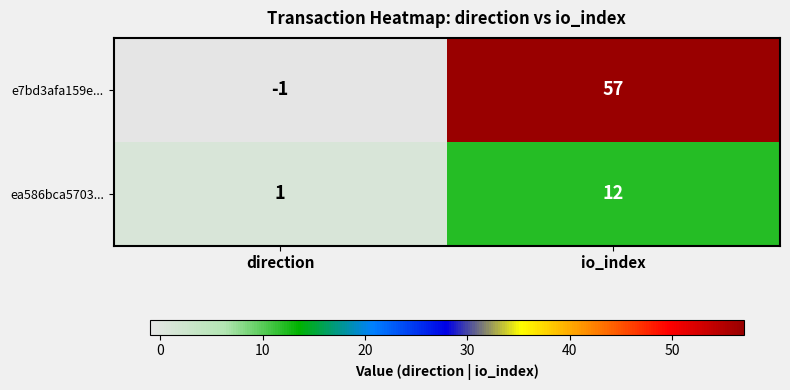

How many positive values does the e7bd3afa159e... series have?

1